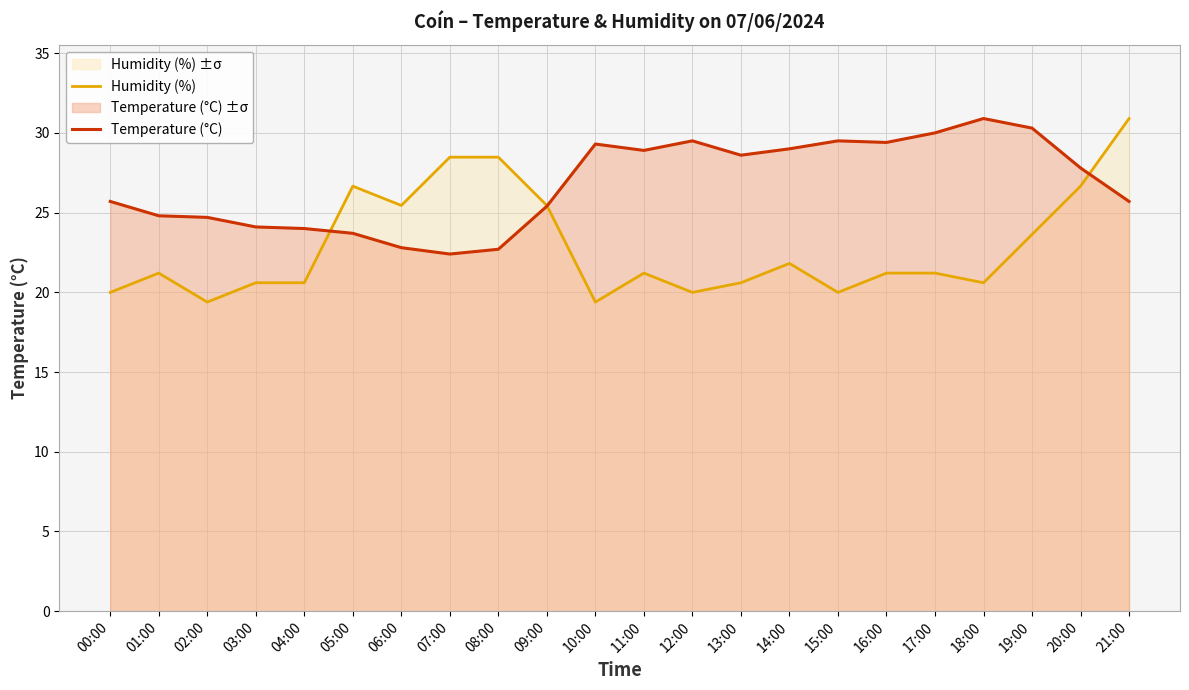

How many lines are shown in the chart?

2